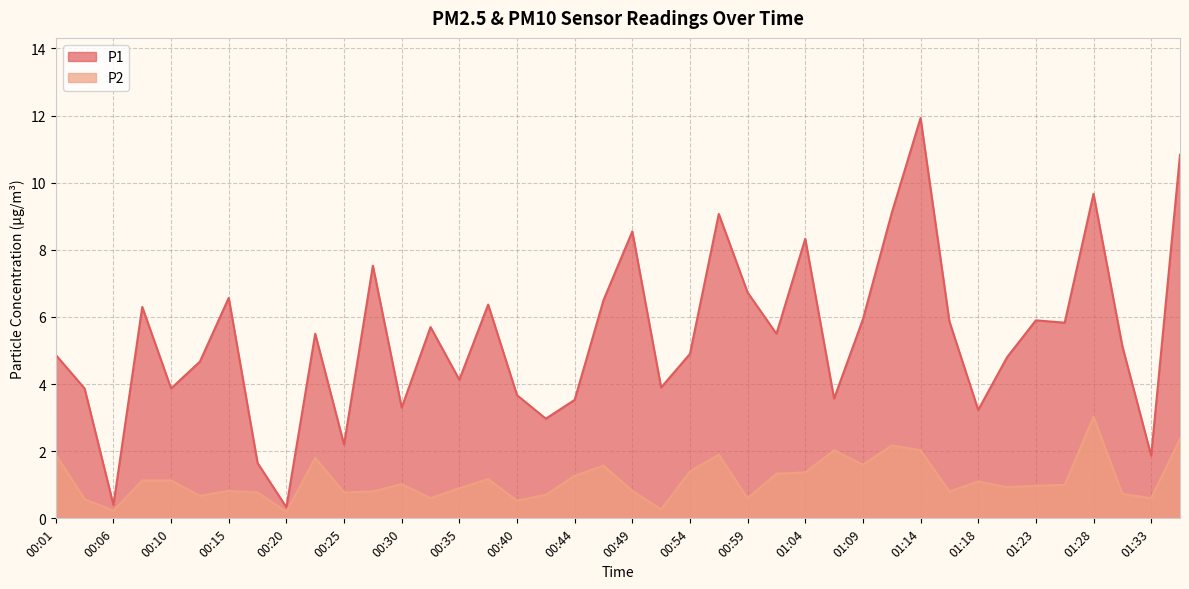

What is the highest value of the P1 series?

11.9